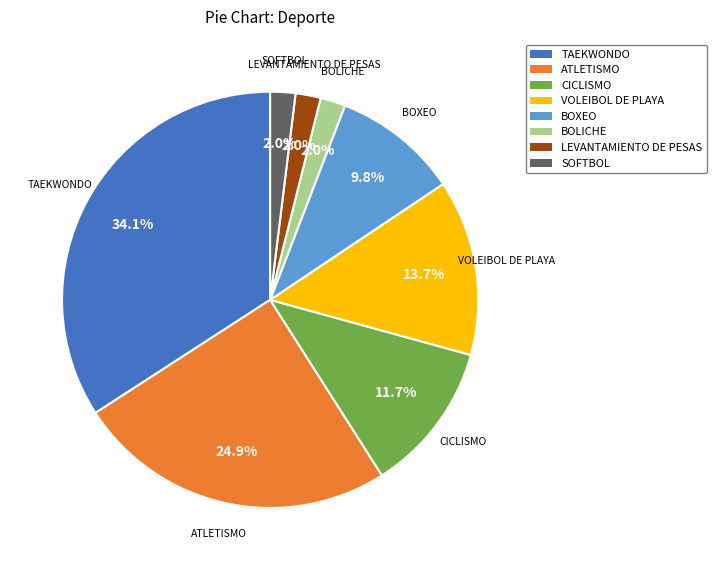

Between TAEKWONDO and LEVANTAMIENTO DE PESAS, which is larger?

TAEKWONDO